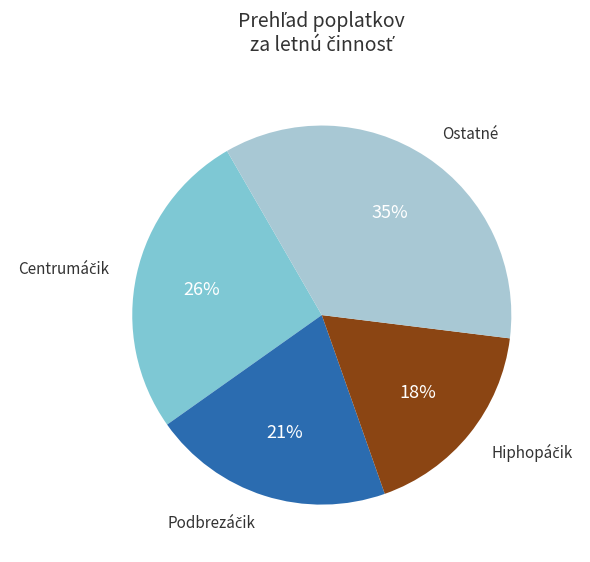

Is there a majority slice in this chart?

No